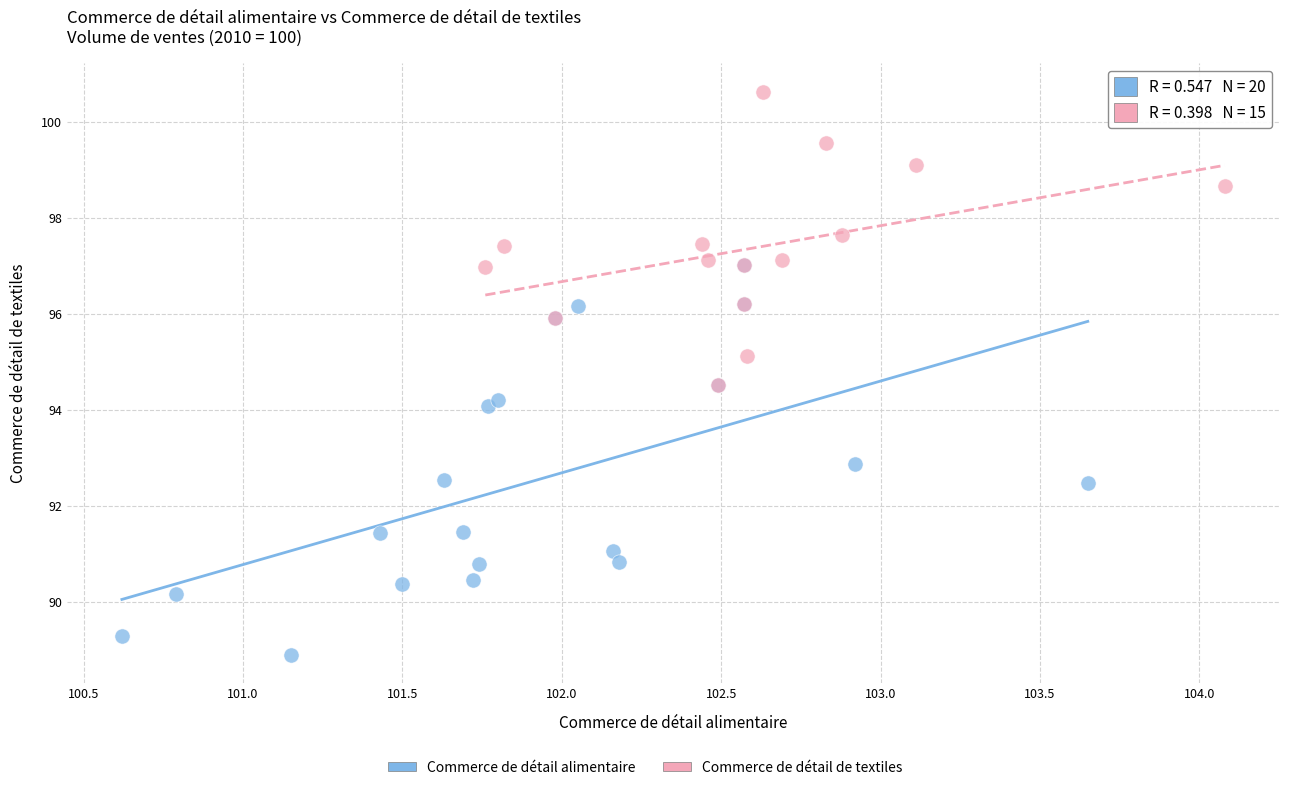

Which series contains the lowest Y value?

Commerce de détail alimentaire